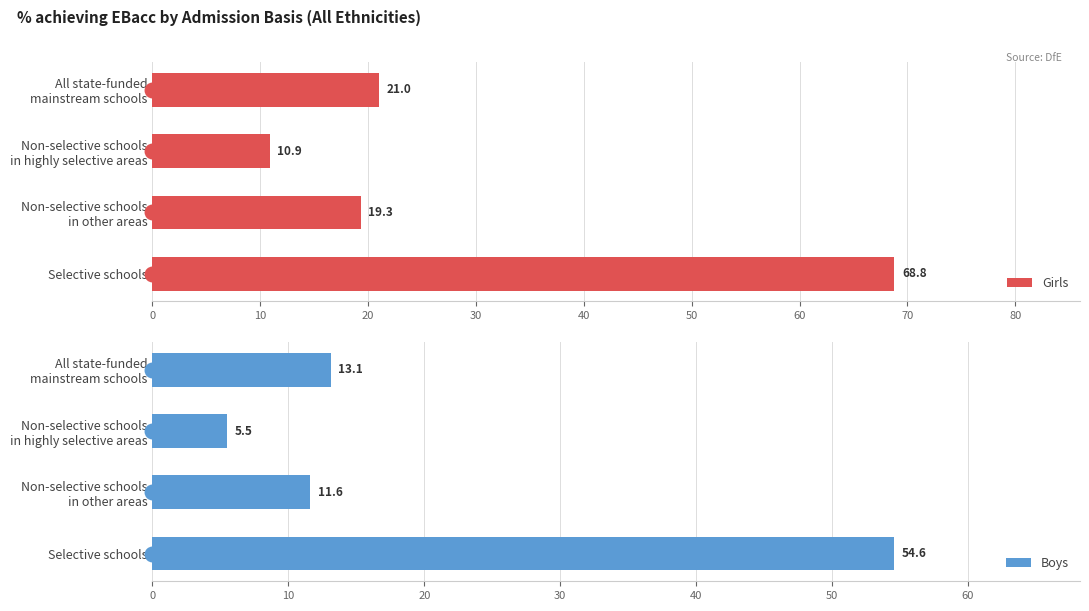

What is the difference between the second highest and second lowest values in the Boys series?

1.5